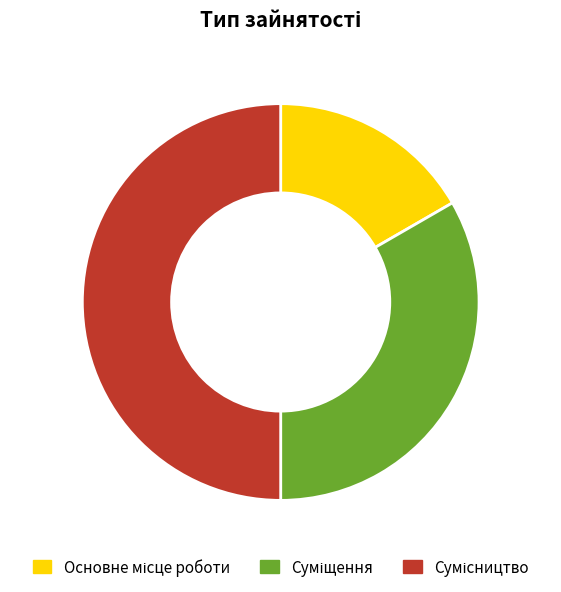

To the nearest percent, what is the difference between the Суміщення and Основне місце роботи slice percentages?

17%